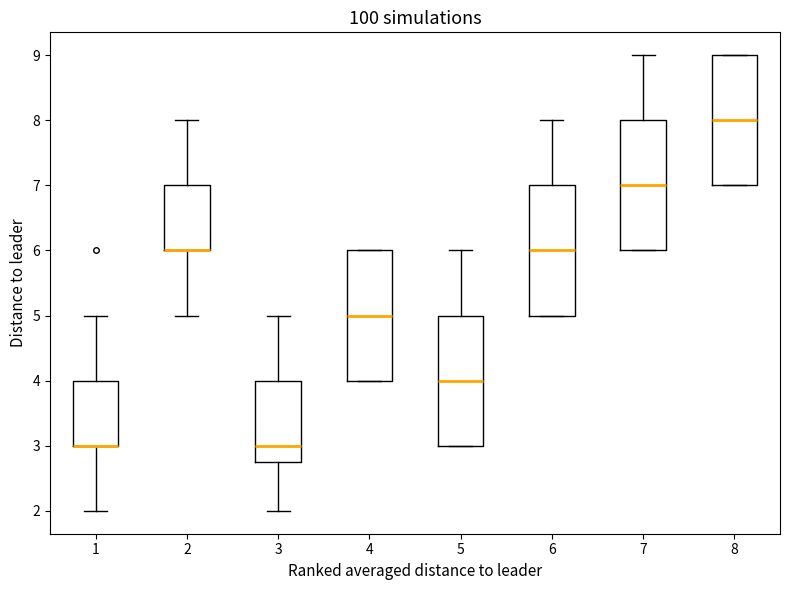

Where is the lower edge of the box at x = 8 on the y-axis? The values are not printed on the chart, so give them approximately, as read against the axis.

7.0